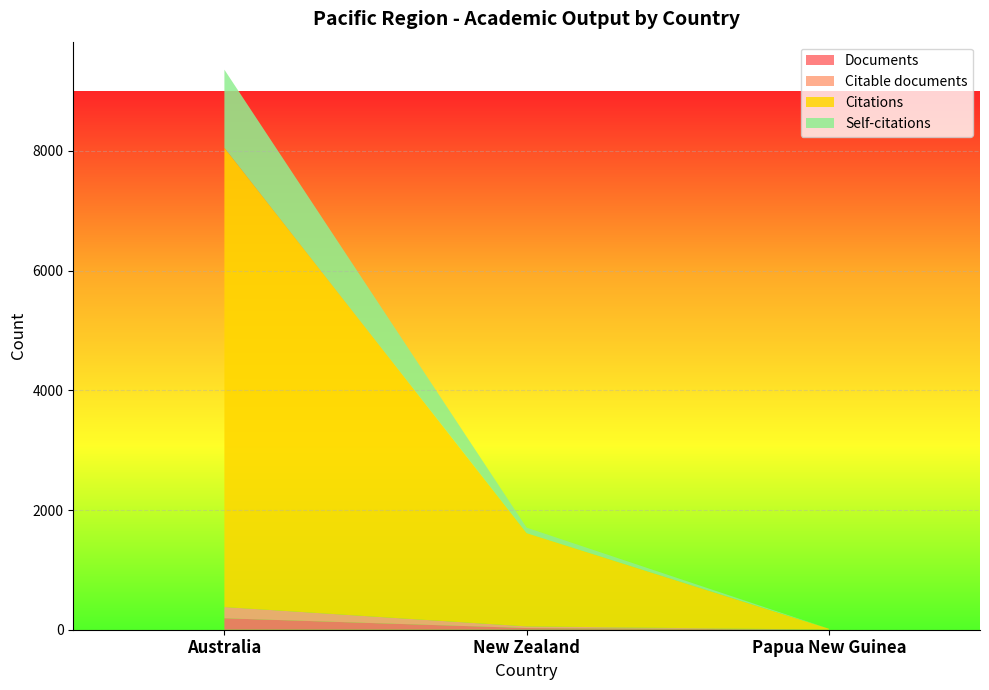

Reading right to left, what are all the values shown in this chart?

Documents: Papua New Guinea=1	New Zealand=28	Australia=191
Citable documents: Papua New Guinea=1	New Zealand=28	Australia=188
Citations: Papua New Guinea=15	New Zealand=1558	Australia=7674
Self-citations: Papua New Guinea=0	New Zealand=92	Australia=1306